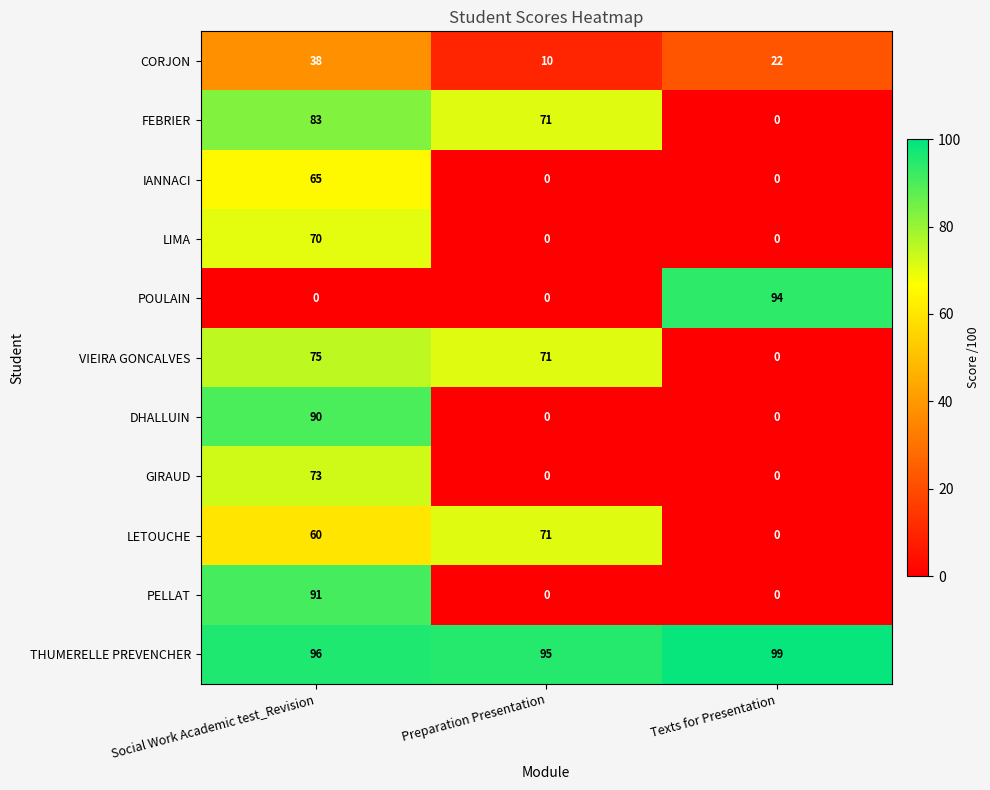

What is the maximum value shown in the chart?

99